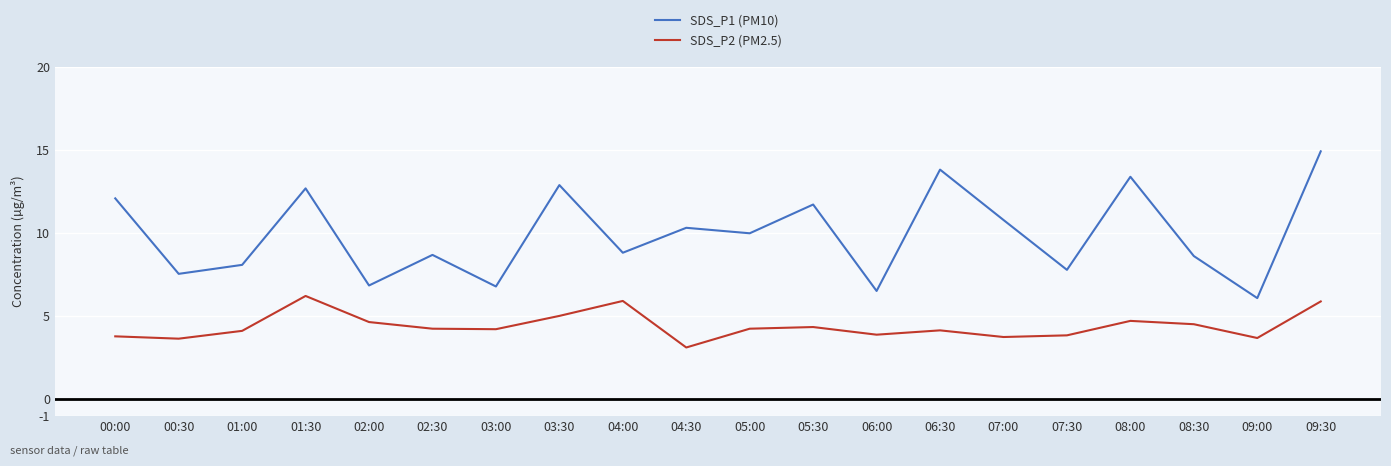

Where is the first local maximum for SDS_P2 (PM2.5)?

01:30